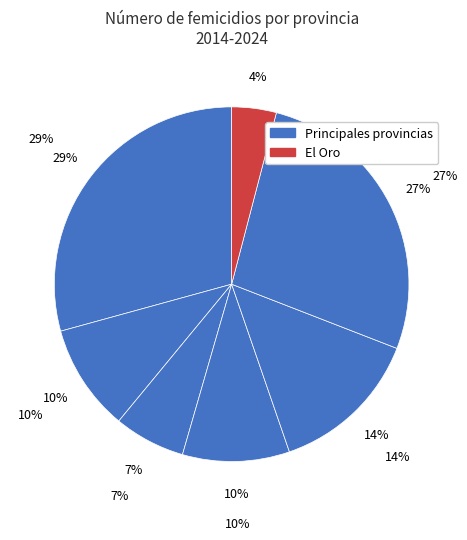

True or false: AZUAY accounts for 29% of the total.

True